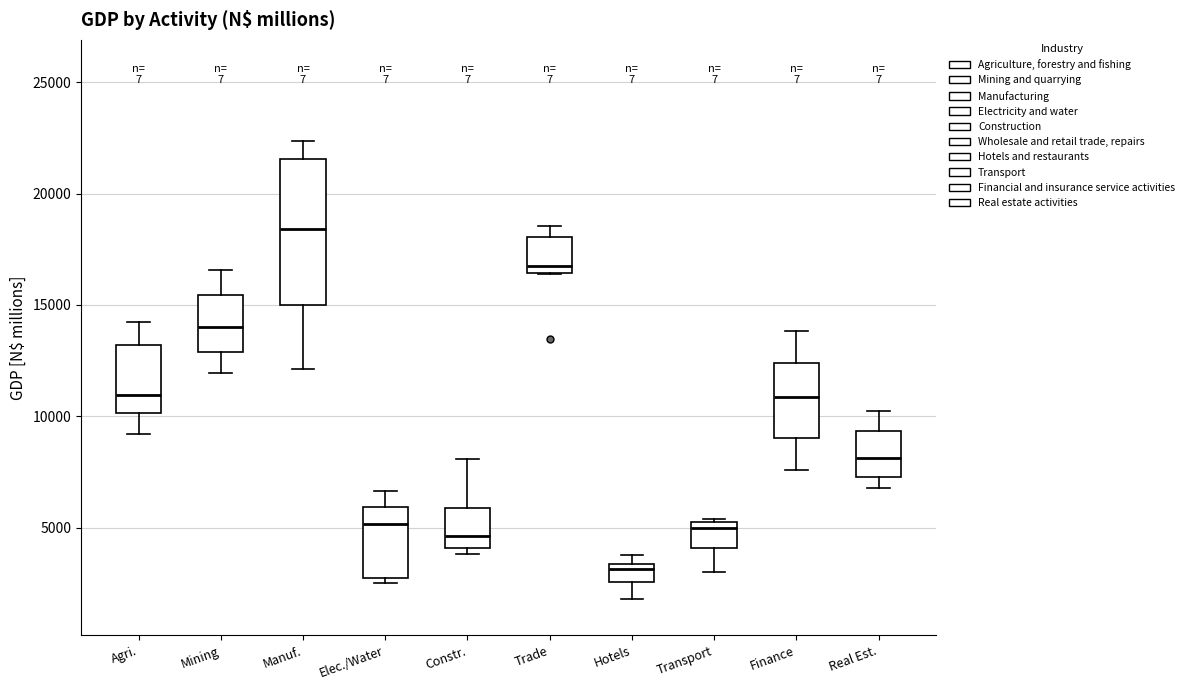

Which box is the tallest, from its lower edge to its upper edge?

Manuf.